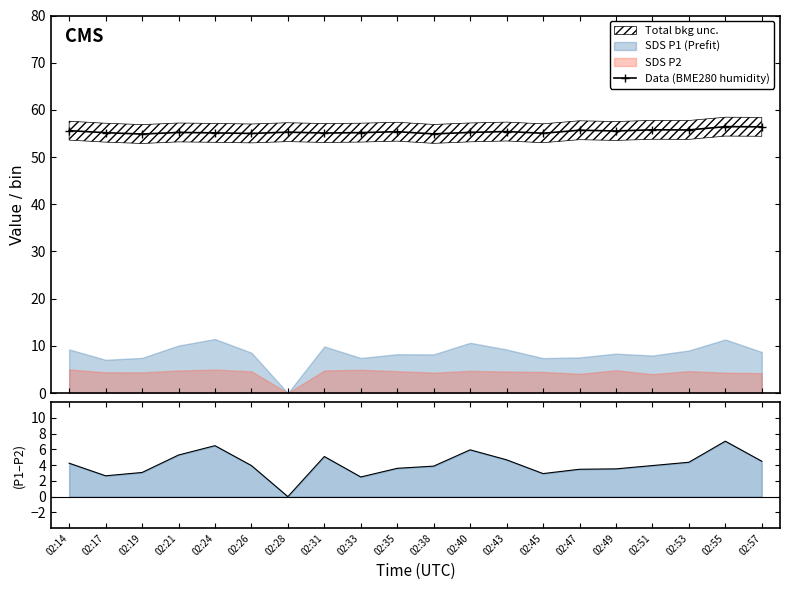

The chart shows a value of 25.2 at 02:49. True or false?

False